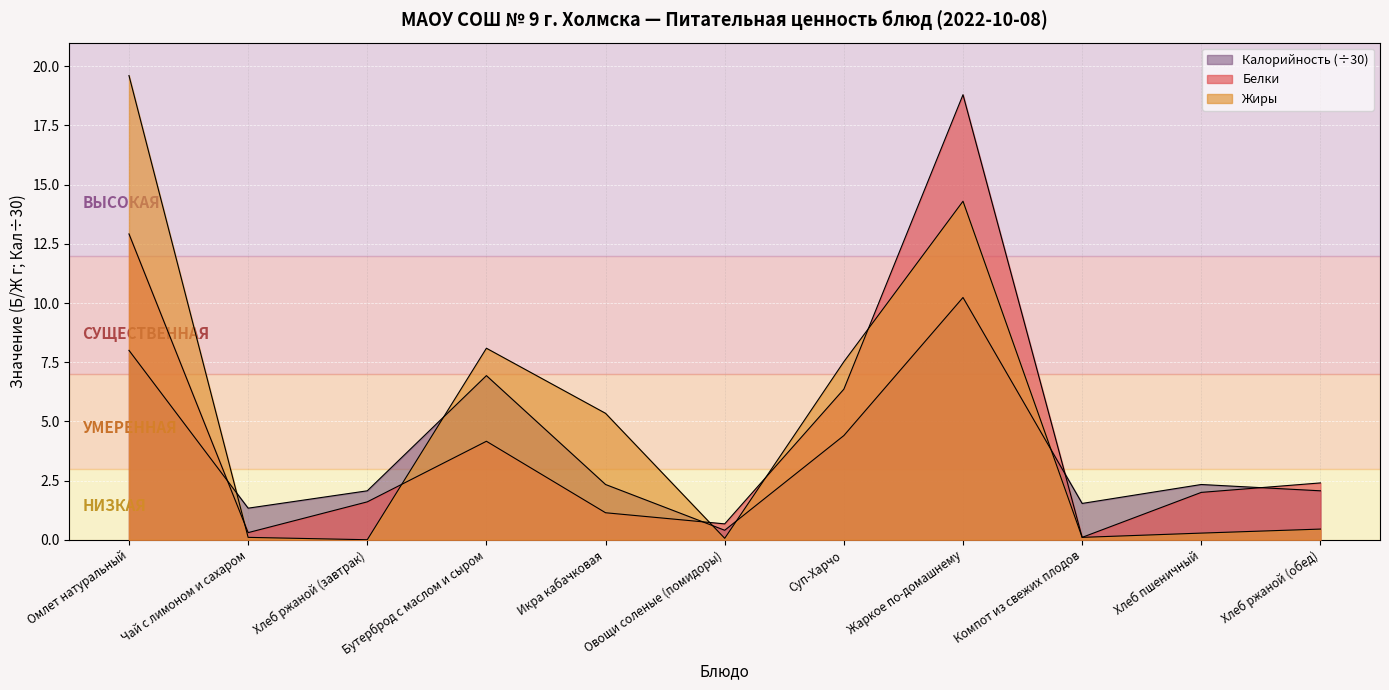

Where does the Калорийность series first go above 2?

Омлет натуральный